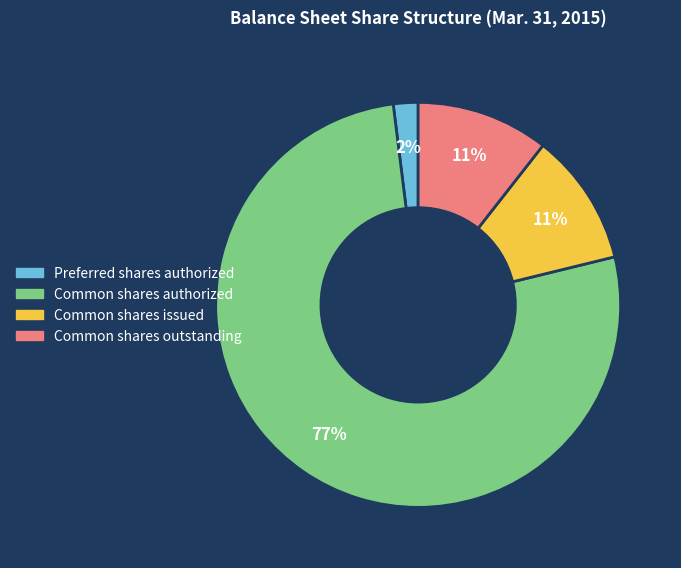

Is the sum of Preferred shares authorized and Common shares authorized greater than half?

Yes